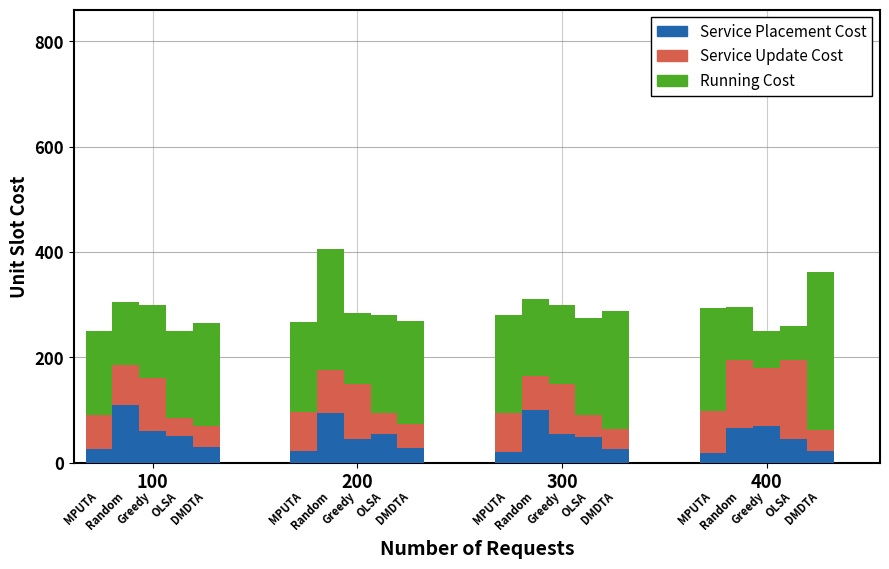

How many bars are there in each group?

5